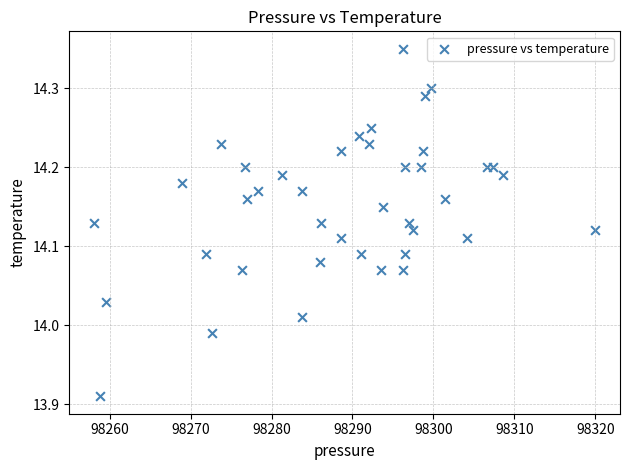

What is the range of X values (max minus min)?

61.9